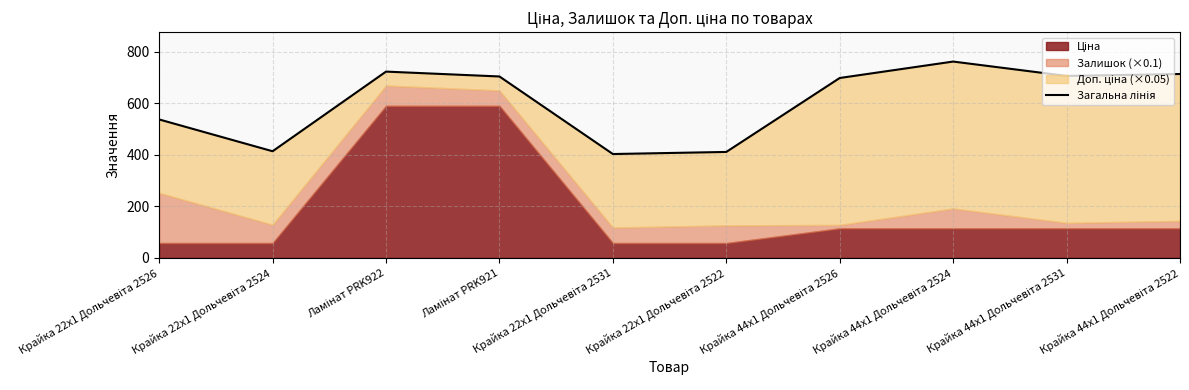

Reading left to right, what are all the values shown in this chart?

Крайка 22x1 Дольчевіта 2526=537.1	Крайка 22x1 Дольчевіта 2524=413.6	Ламінат PRK922=722.9	Ламінат PRK921=704.0	Крайка 22x1 Дольчевіта 2531=402.8	Крайка 22x1 Дольчевіта 2522=410.9	Крайка 44x1 Дольчевіта 2526=698.1	Крайка 44x1 Дольчевіта 2524=761.9	Крайка 44x1 Дольчевіта 2531=706.1	Крайка 44x1 Дольчевіта 2522=713.6